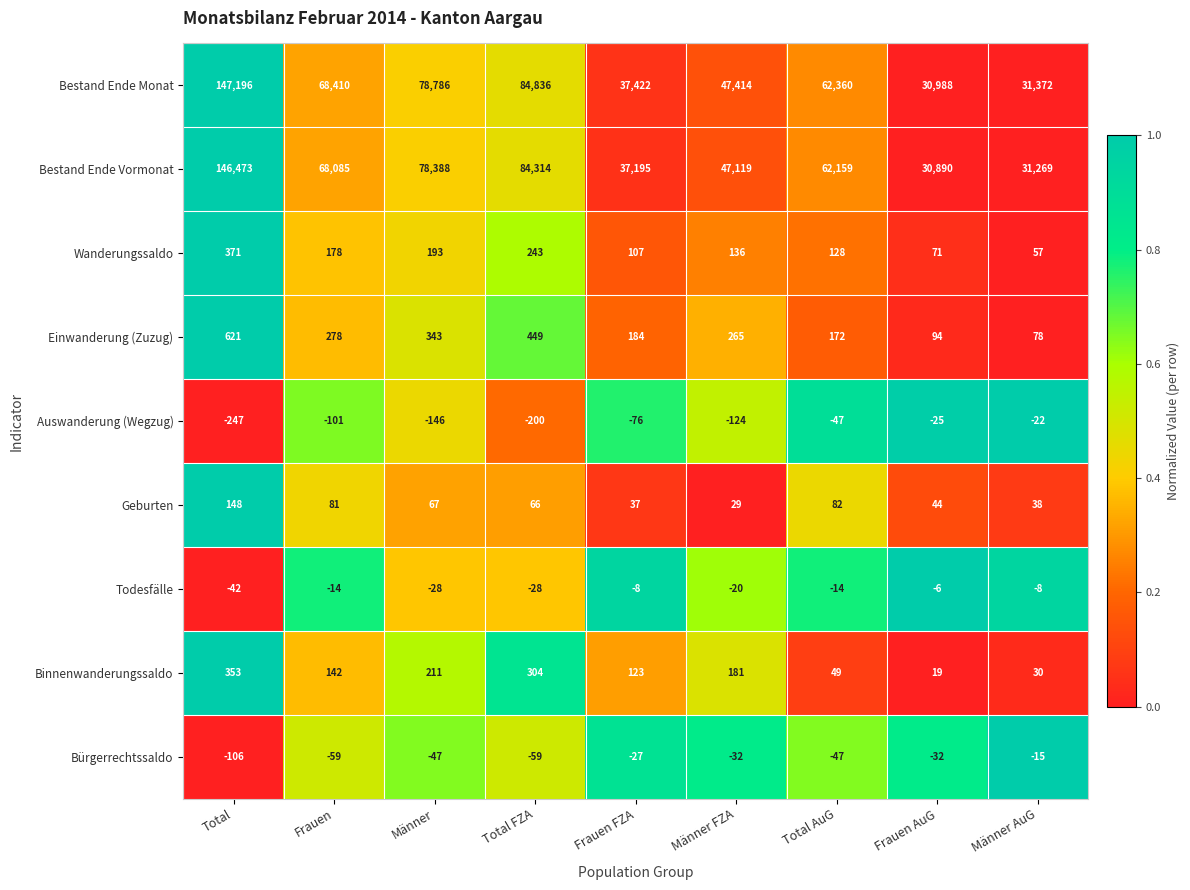

At how many categories does at least one series exceed 0?

9